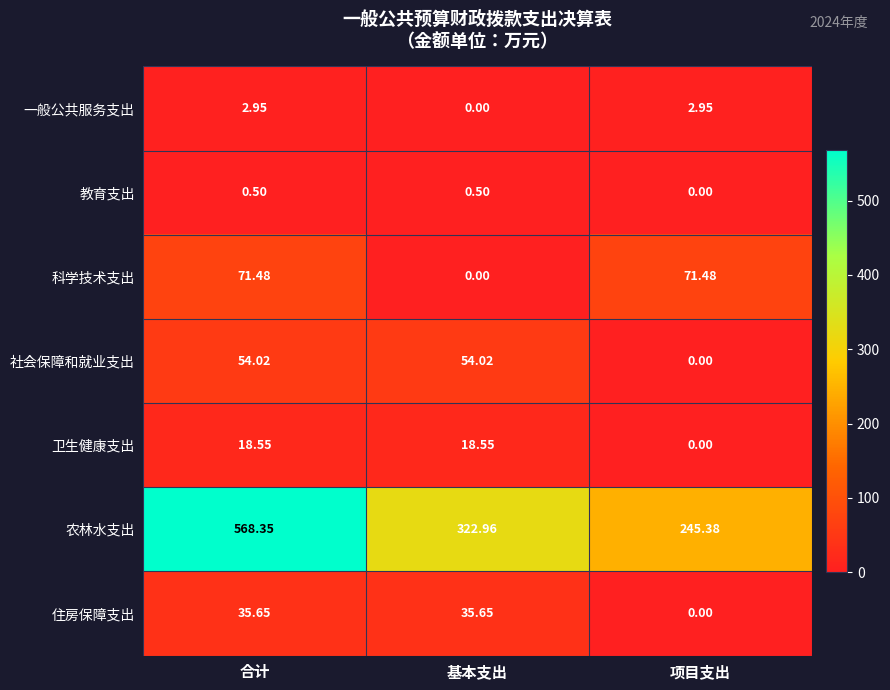

Between 基本支出 and 项目支出, which series saw the biggest shift?

农林水支出